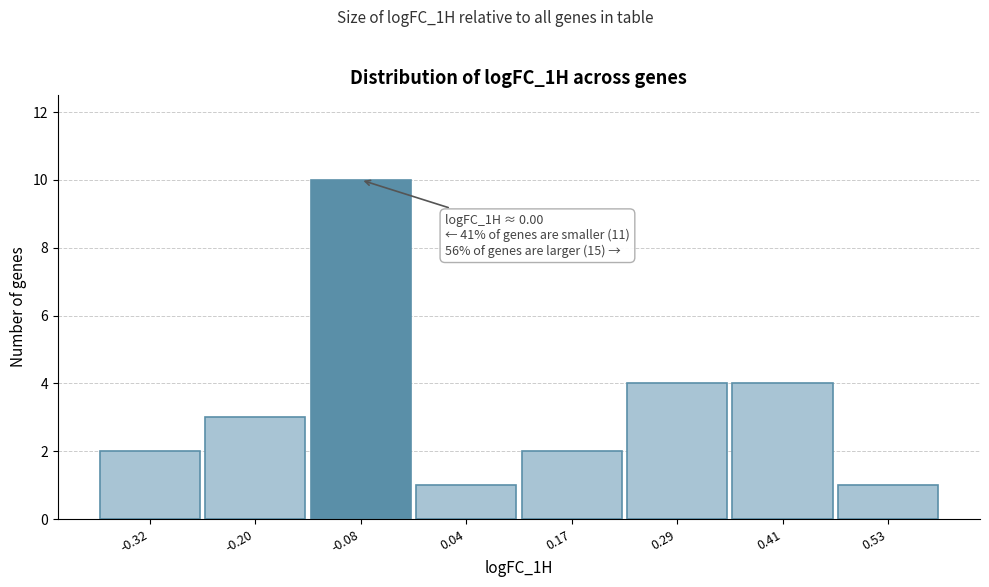

Reading left to right, list all the values displayed in this chart.

-0.32=2	-0.20=3	-0.08=10	0.04=1	0.17=2	0.29=4	0.41=4	0.53=1